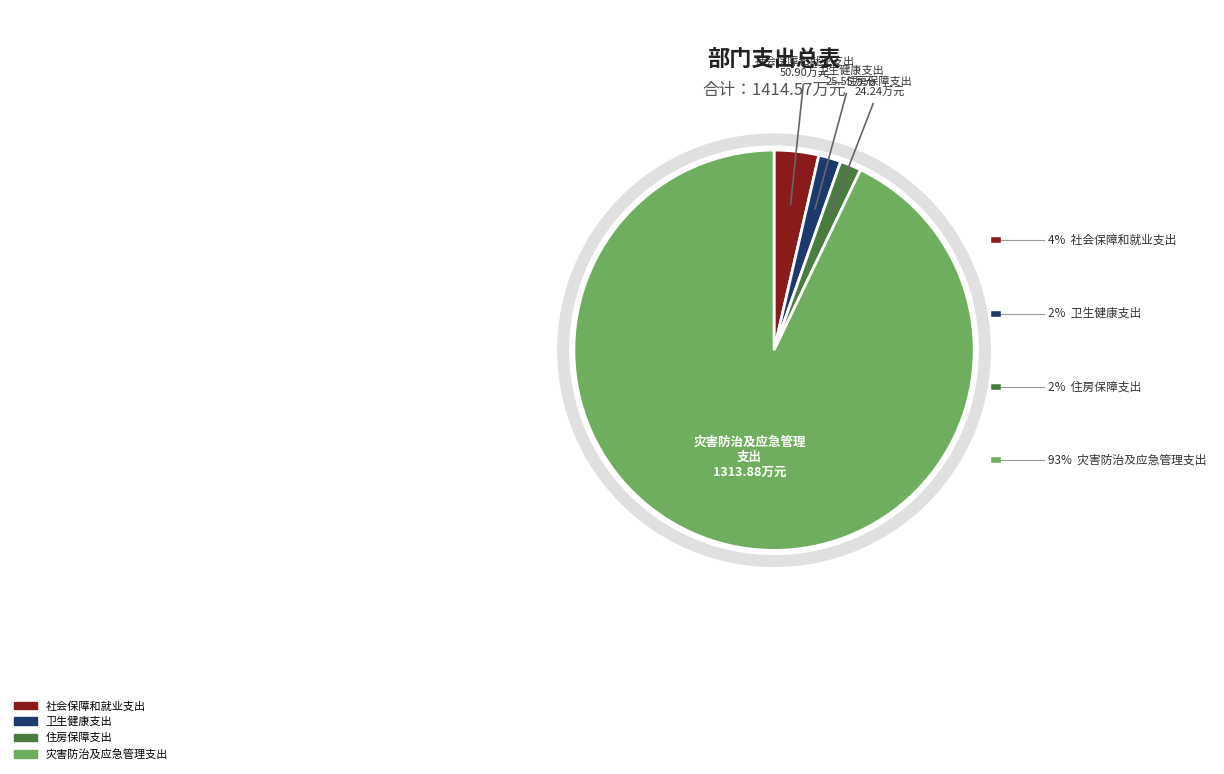

Count the number of slices in the pie.

4